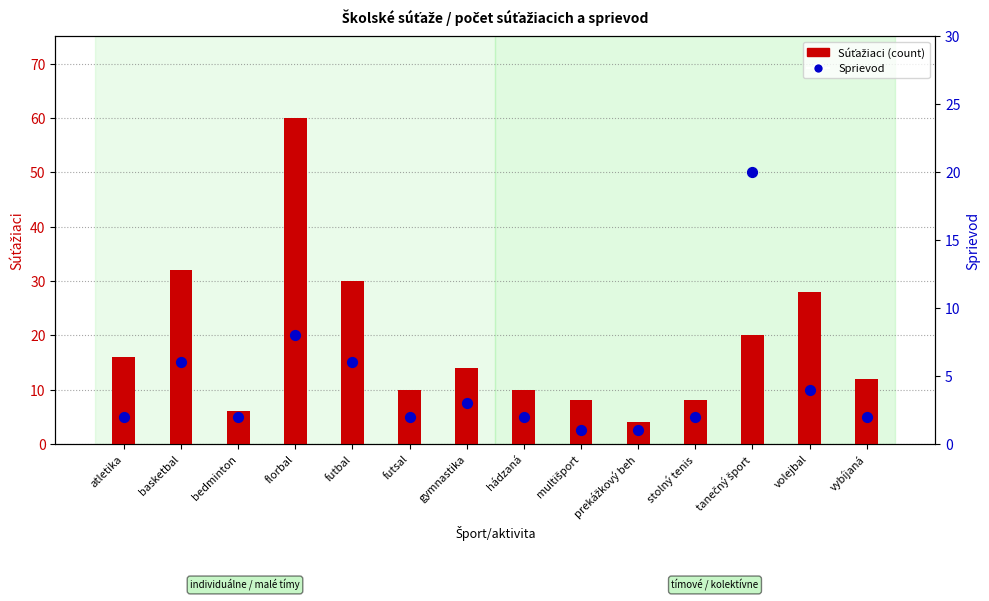

Which series has the largest total across all categories?

Súťažiaci